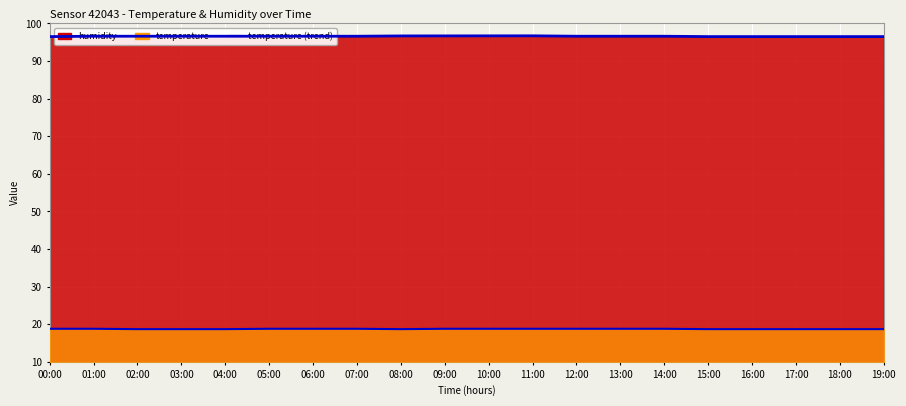

Reading left to right, what are all the values shown in this chart?

00:00=96.5	01:00=96.6	02:00=96.6	03:00=96.6	04:00=96.6	05:00=96.6	06:00=96.6	07:00=96.6	08:00=96.7	09:00=96.7	10:00=96.7	11:00=96.7	12:00=96.6	13:00=96.6	14:00=96.6	15:00=96.5	16:00=96.5	17:00=96.5	18:00=96.5	19:00=96.5